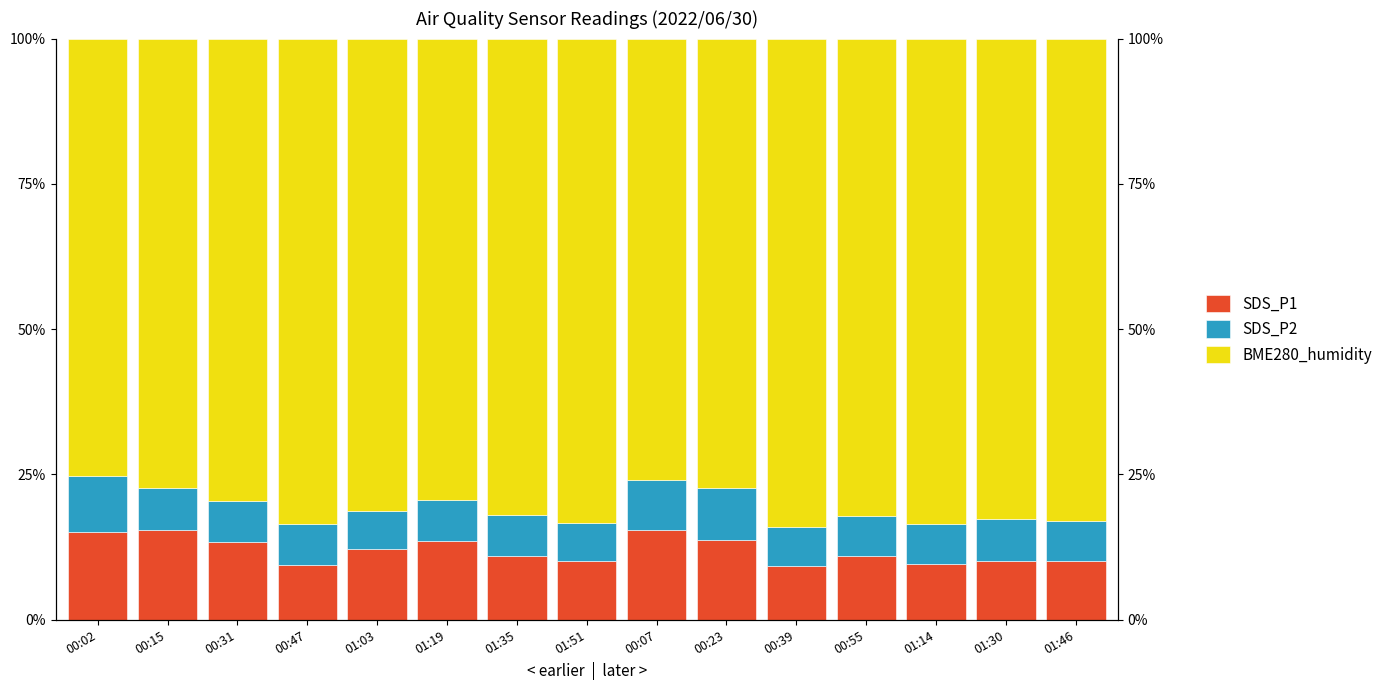

At which category does the chart reach its peak across all series?

00:39